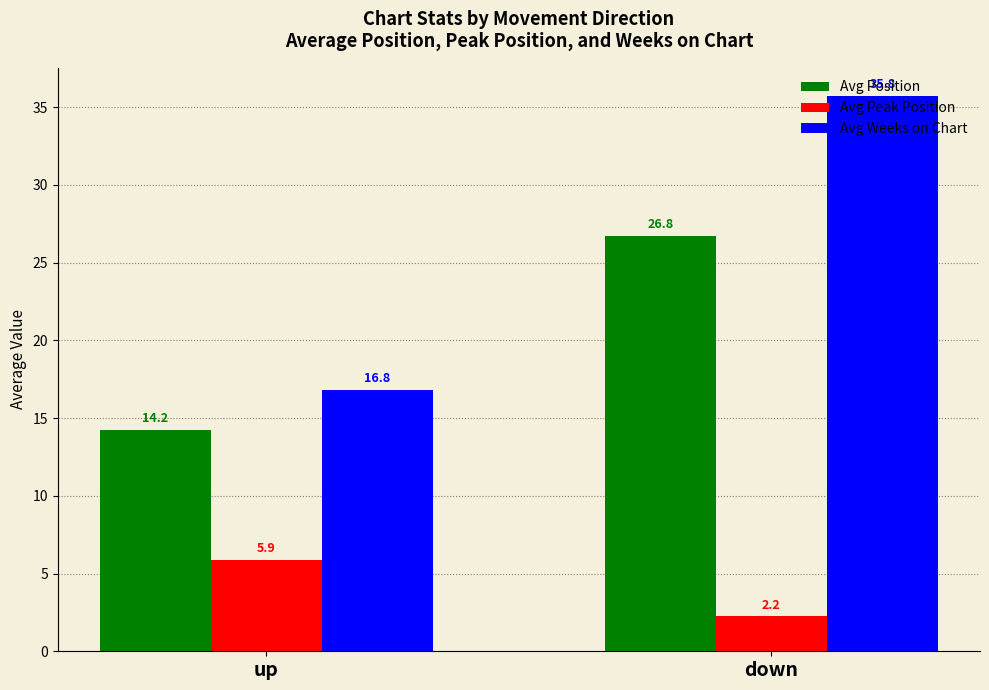

List the series in order of their overall mean, highest first.

Avg Weeks on Chart, Avg Position, Avg Peak Position